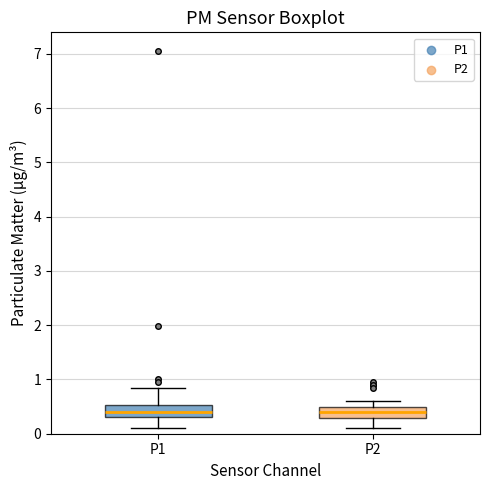

Where does the lower whisker of the box for P2 end on the y-axis? The values are not printed on the chart, so give them approximately, as read against the axis.

0.1